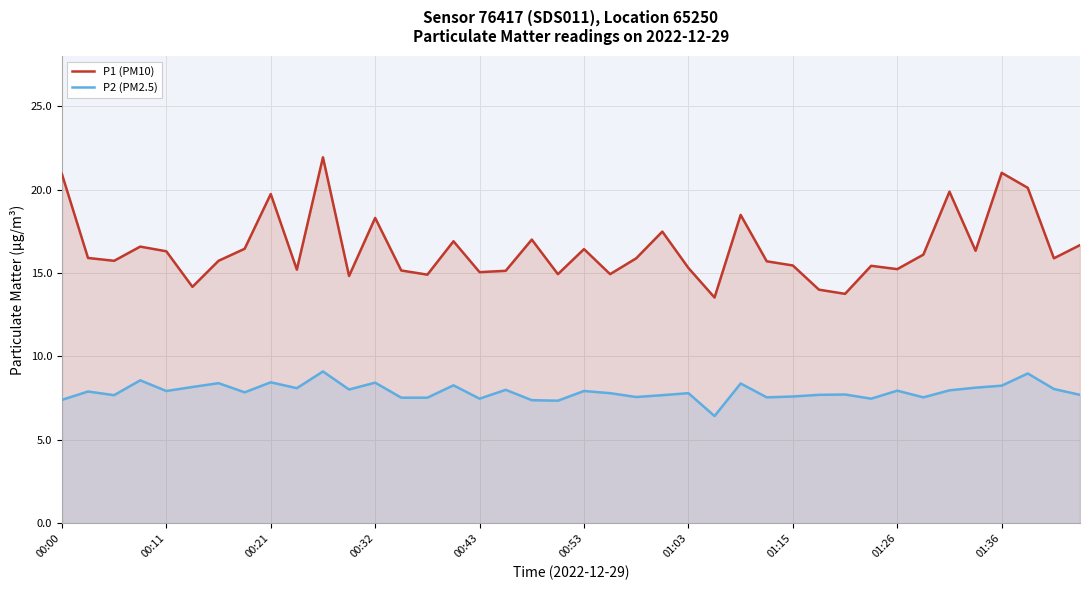

True or false: P1 (PM10) and P2 (PM2.5) cross at least once.

False